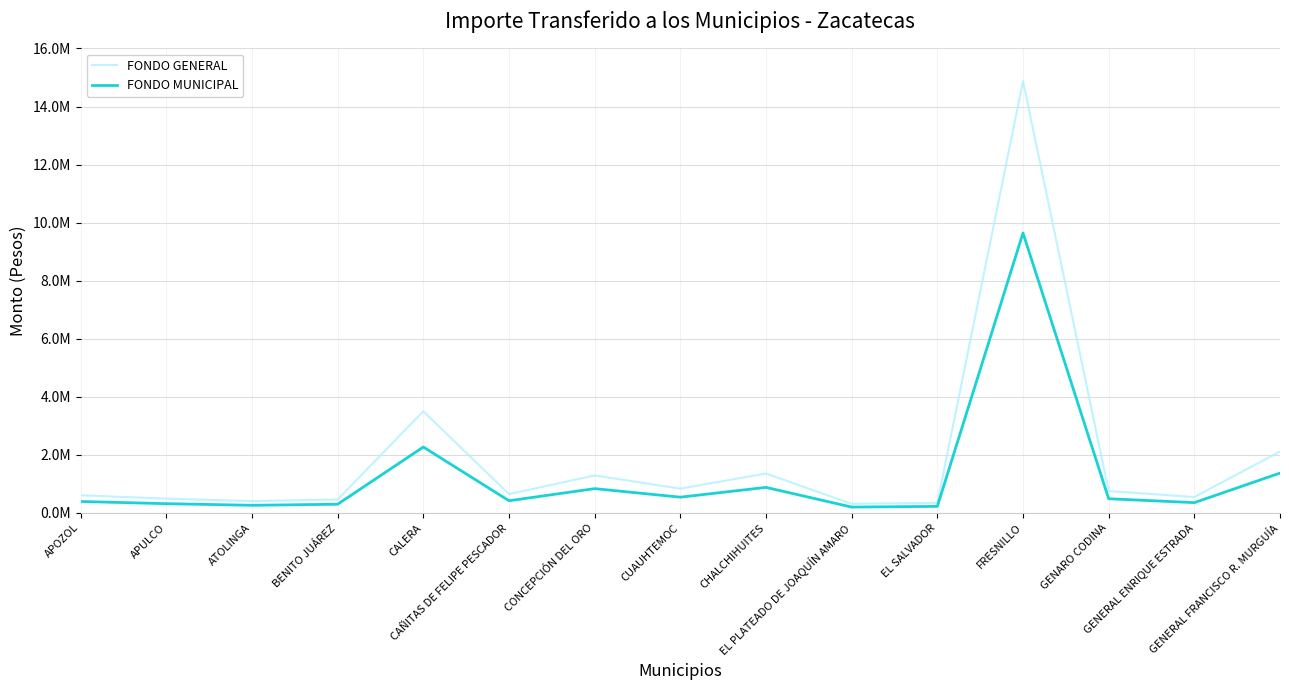

Rank the series by their average value, from lowest to highest.

FONDO MUNICIPAL, FONDO GENERAL